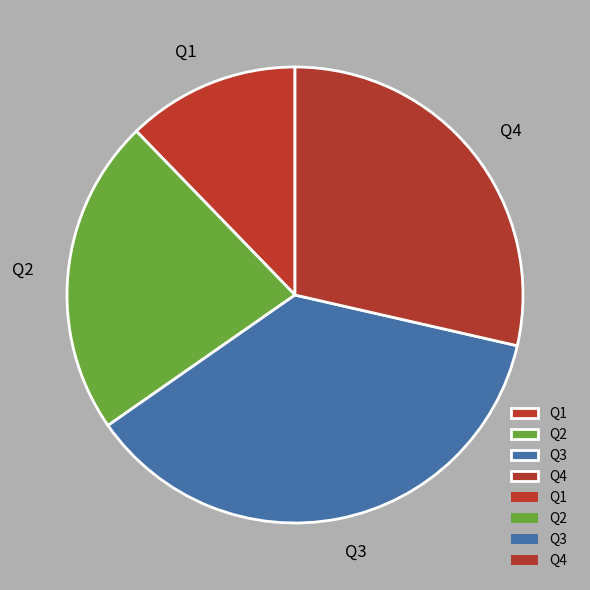

Combined, do Q2 and Q1 account for over 50%?

No